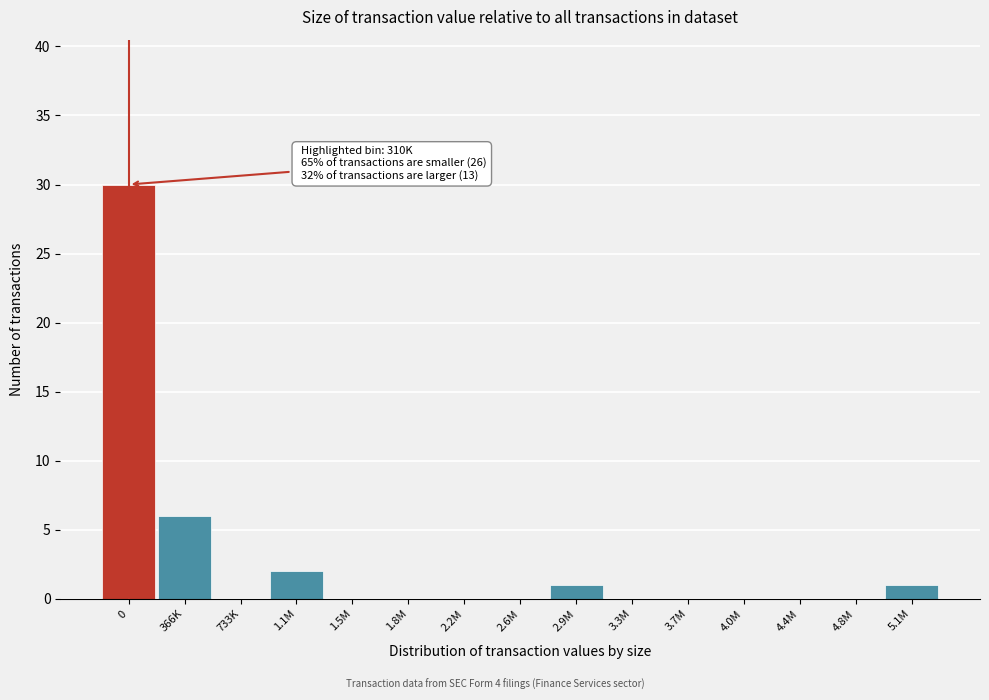

Reading left to right, transcribe all the data shown in this chart.

0=30	366K=6	733K=0	1.1M=2	1.5M=0	1.8M=0	2.2M=0	2.6M=0	2.9M=1	3.3M=0	3.7M=0	4.0M=0	4.4M=0	4.8M=0	5.1M=1